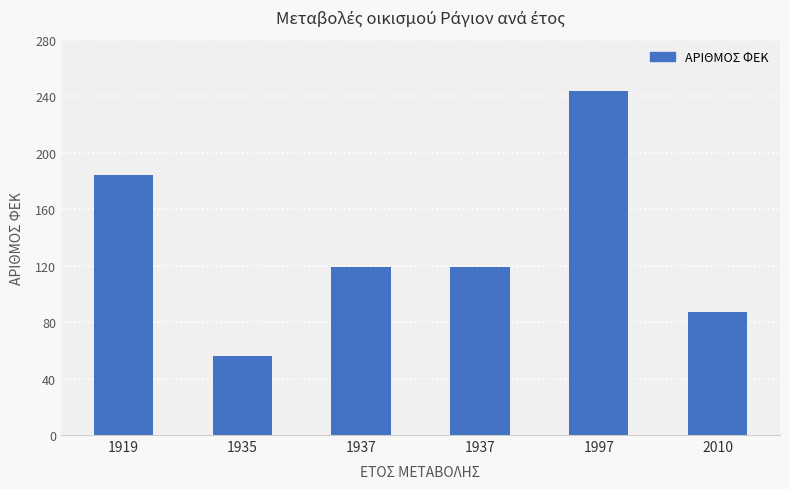

What is the difference between the maximum and second lowest values?

157